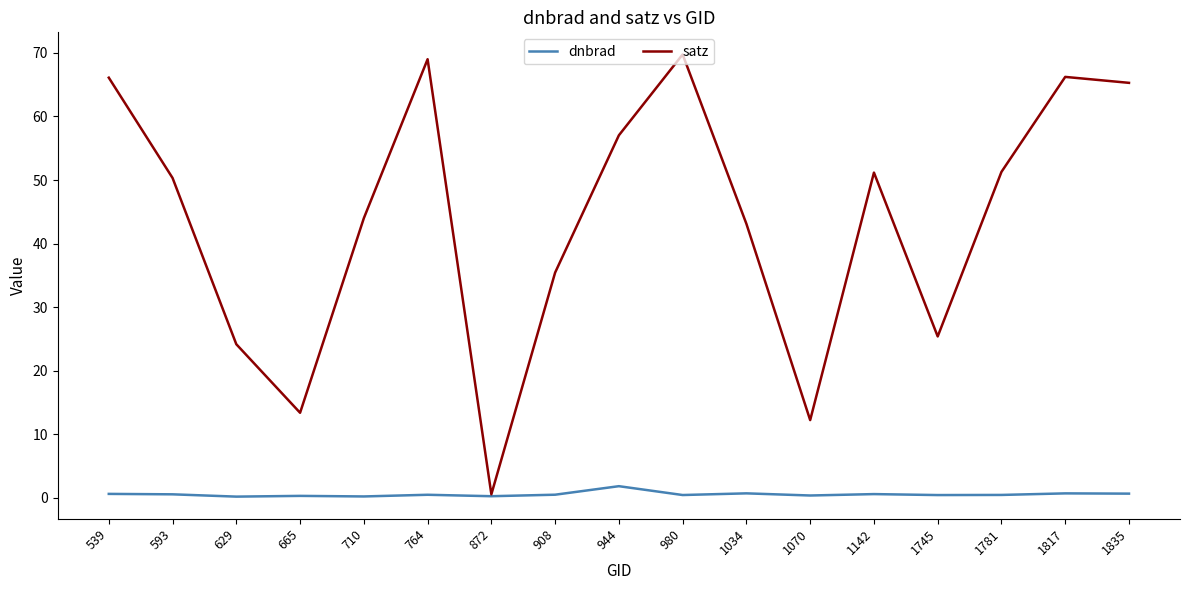

What is the sum of the satz values at 539 and 1142?

117.3